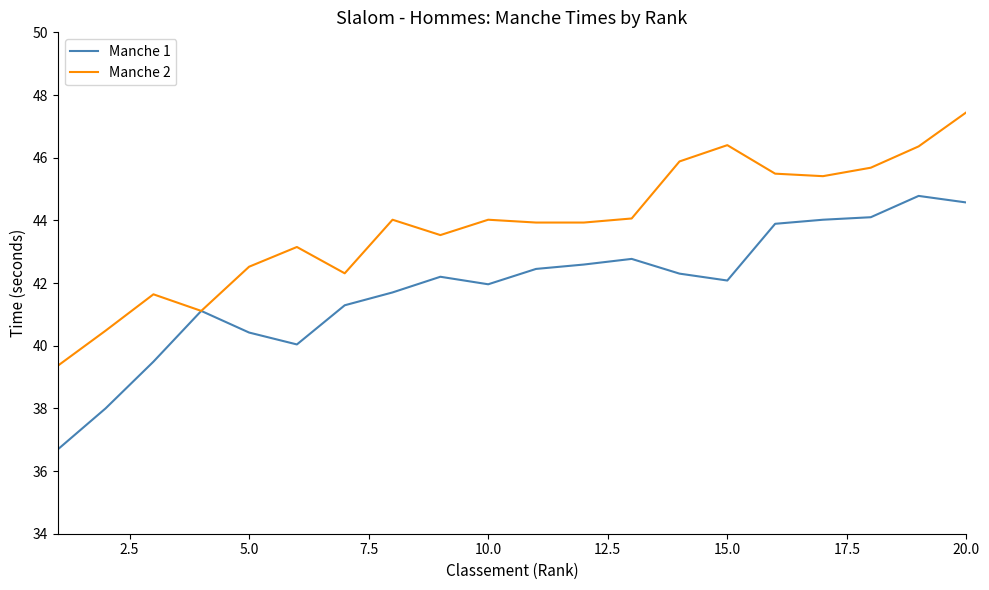

What is the minimum value shown in the chart?

36.7